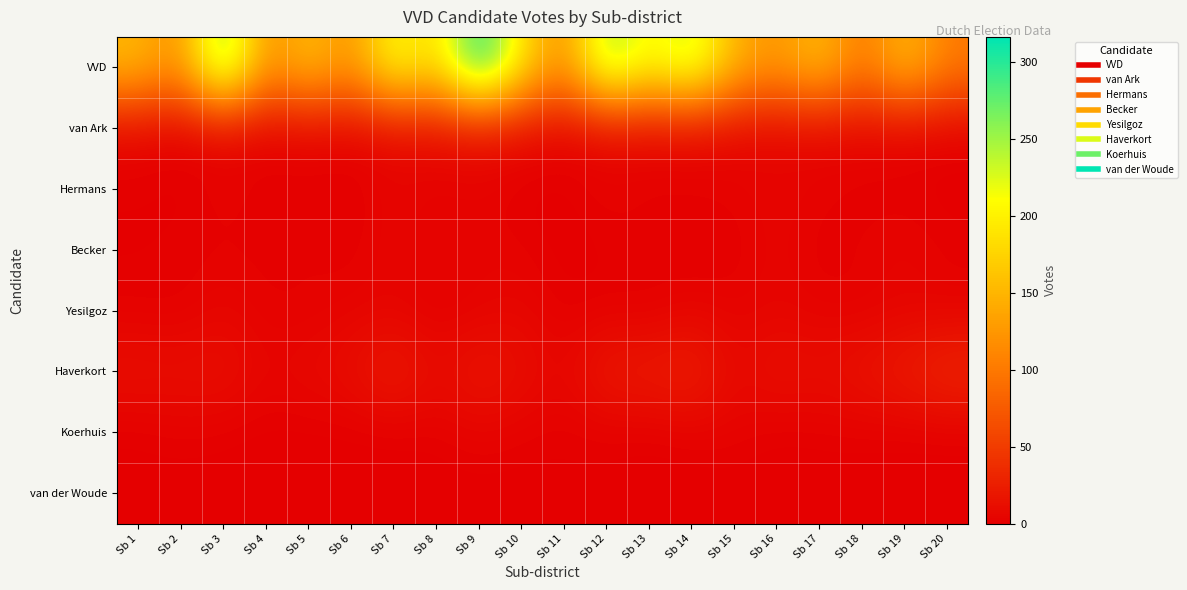

Which series changed the most between Sb 3 and Sb 6?

VVD